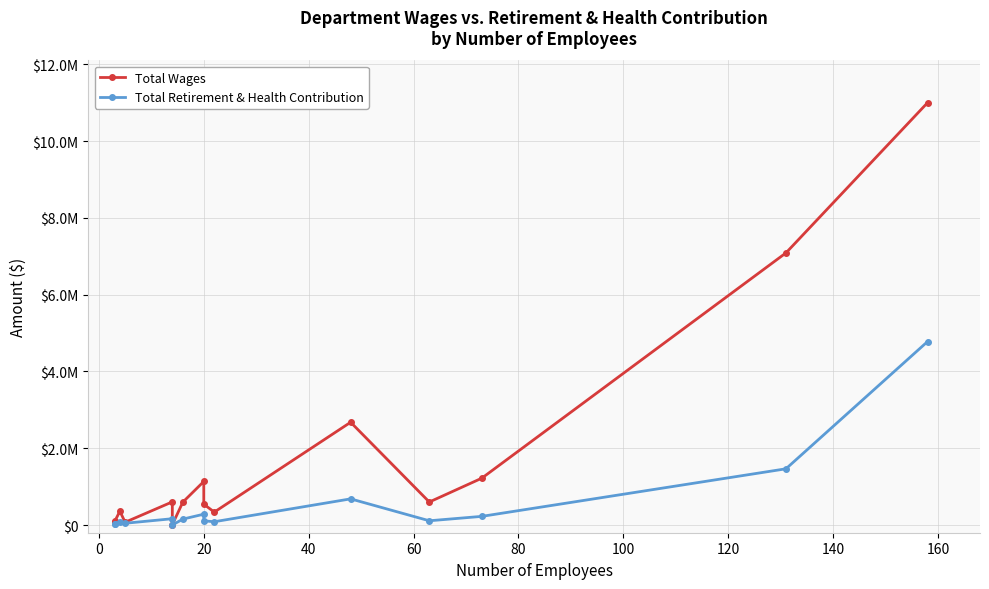

True or false: Total Wages and Total Retirement & Health Contribution intersect in this chart.

False